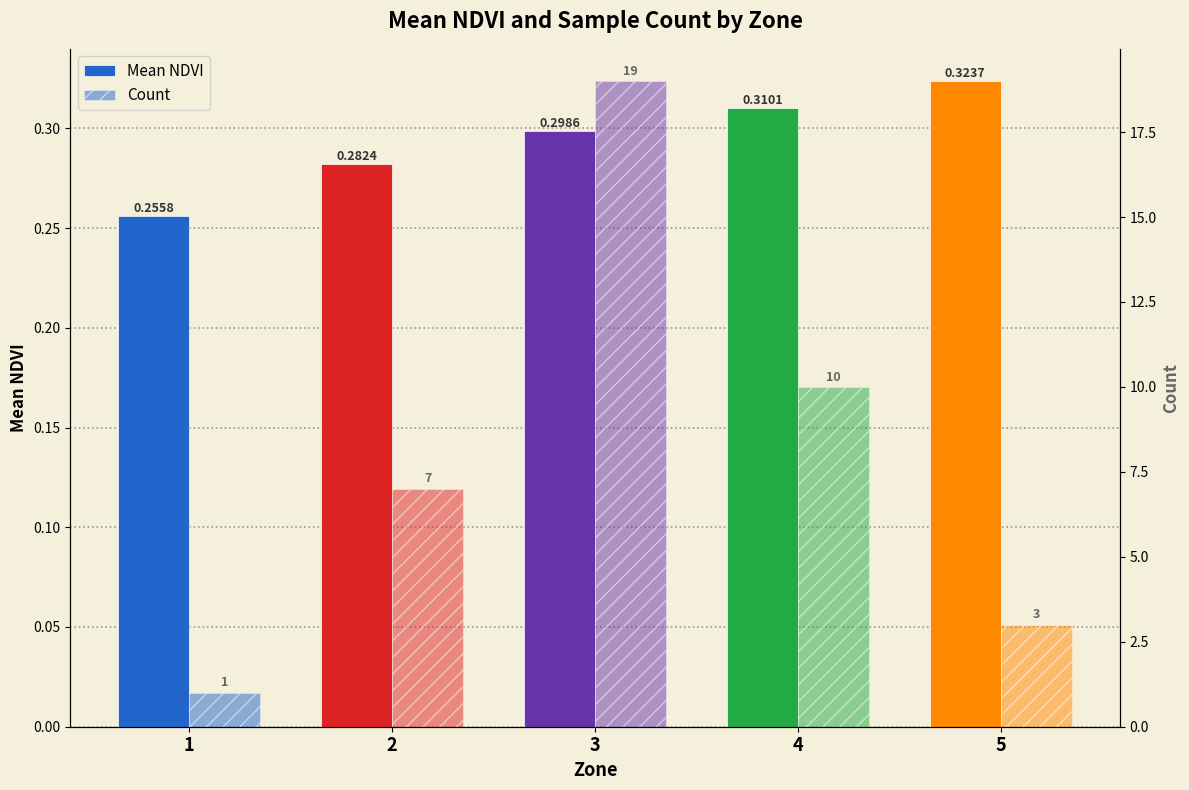

Is it true that Count equals 12.0 at 2?

False